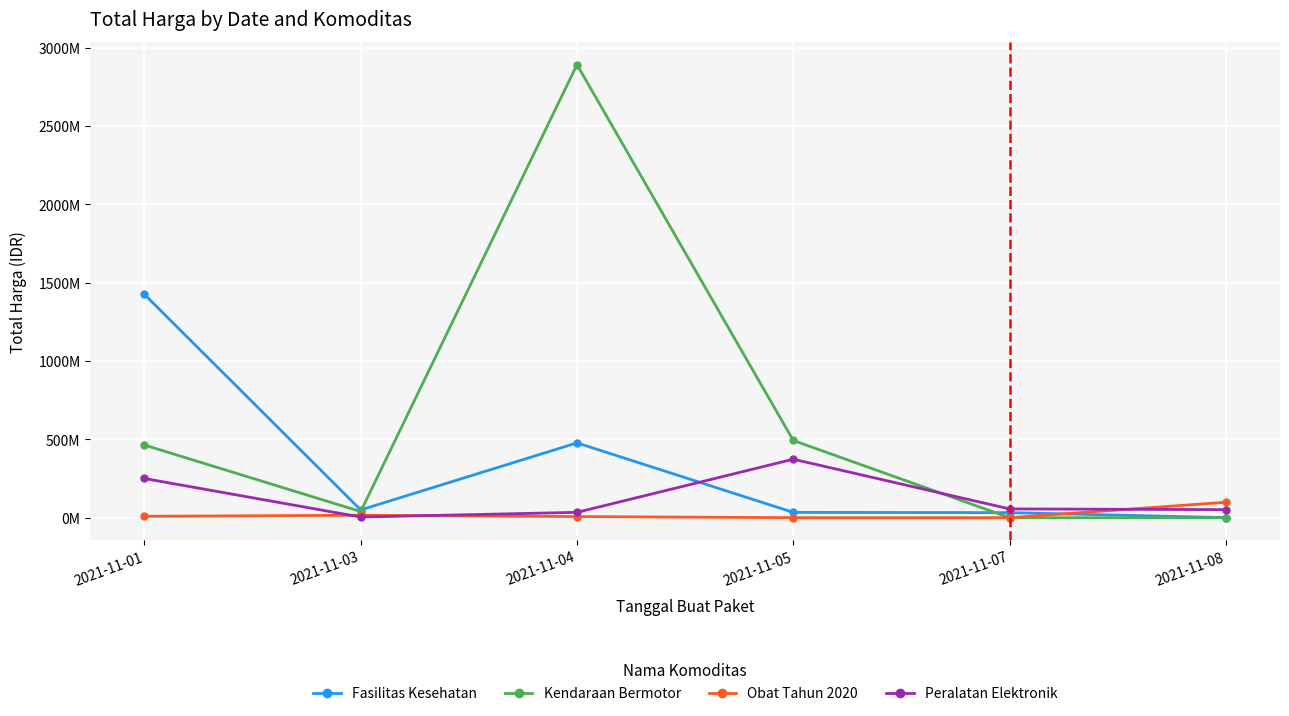

What are all the series names shown in the legend?

Fasilitas Kesehatan, Kendaraan Bermotor, Obat Tahun 2020, Peralatan Elektronik